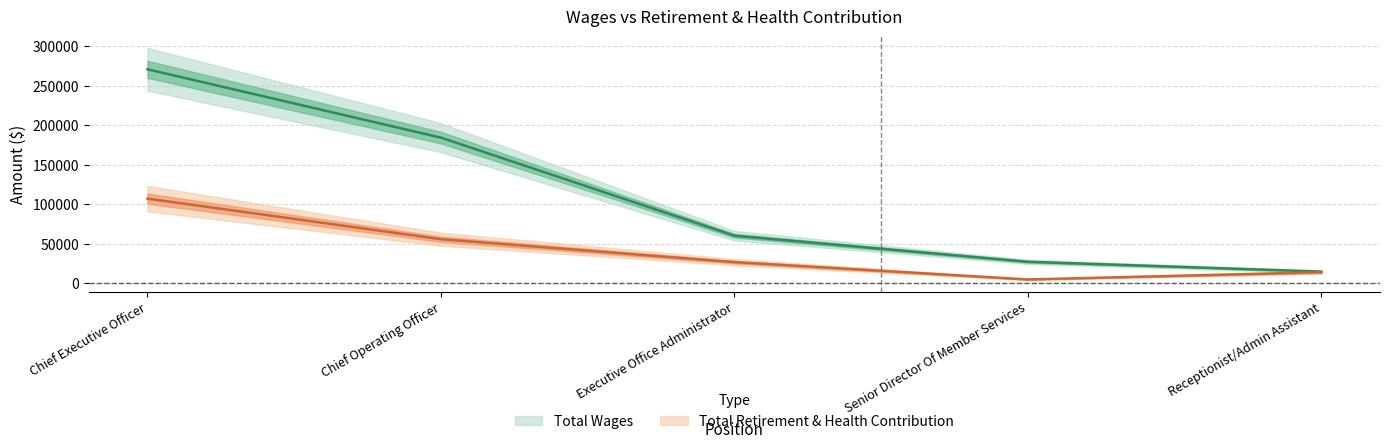

At which label does Total Retirement & Health Contribution reach its peak?

Chief Executive Officer